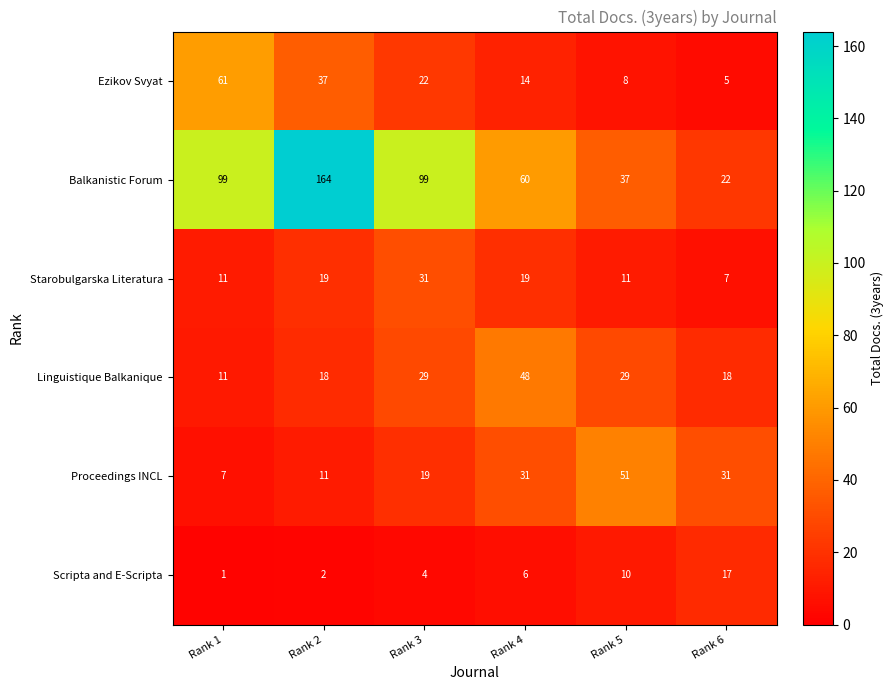

At which category is the sum across all series the highest?

Rank 2